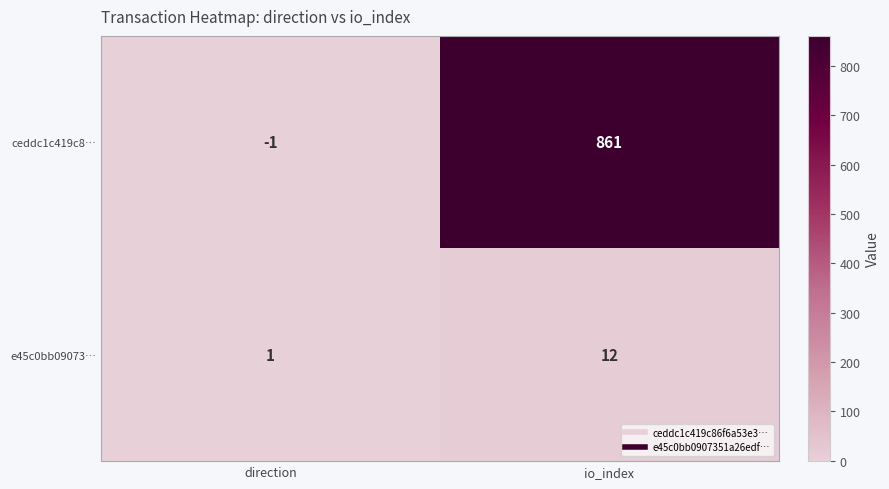

At direction, list the series in order from smallest to largest.

ceddc1c419c8…, e45c0bb09073…